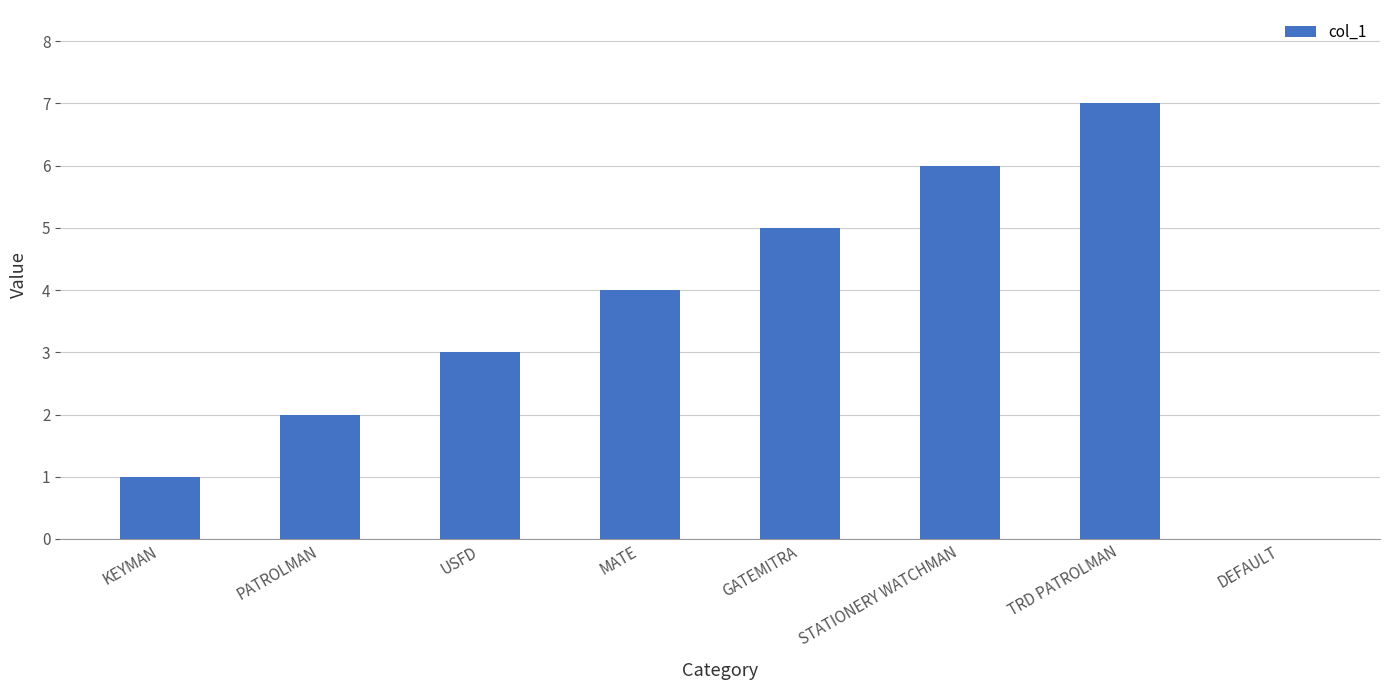

What is the change in value from GATEMITRA to STATIONERY WATCHMAN?

+1